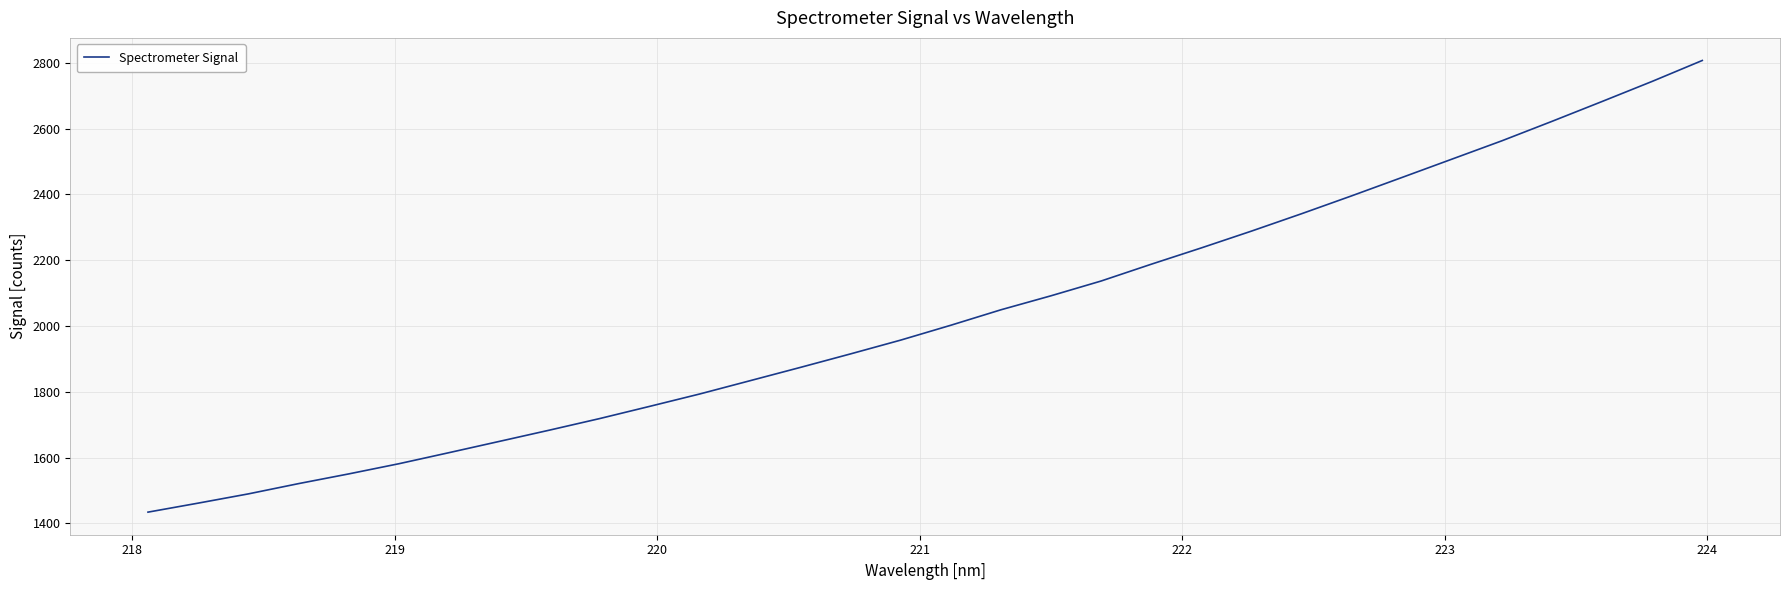

What is the difference between the maximum and minimum values?

1372.6